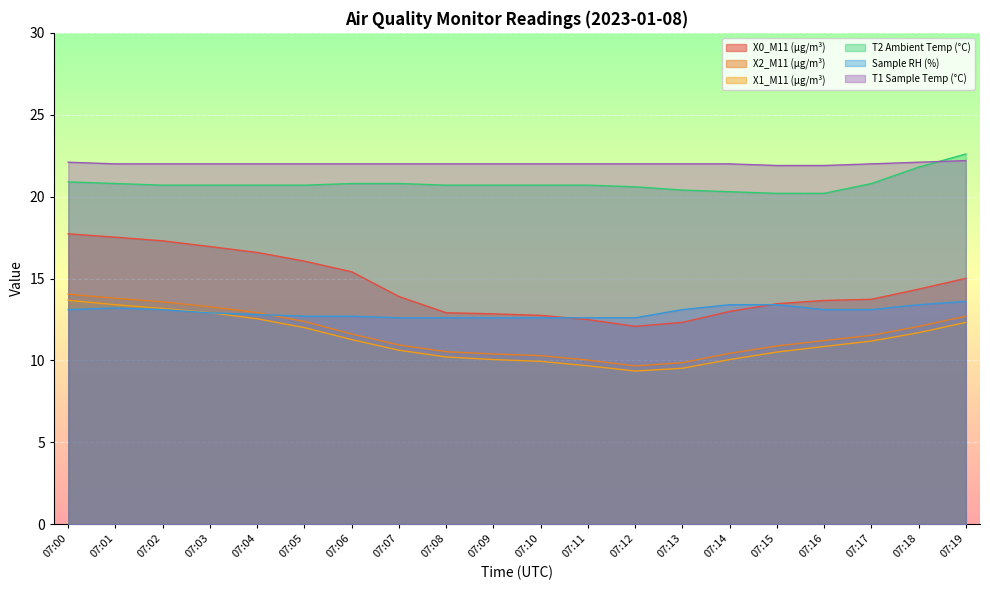

Reading left to right, what are all the values shown in this chart?

X0_M11 (μg/m³): 17.7	17.5	17.3	16.9	16.6	16.1	15.4	13.9	12.9	12.8	12.8	12.5	12.1	12.3	13.0	13.5	13.7	13.7	14.3	15.0
X2_M11 (μg/m³): 14.0	13.8	13.6	13.3	12.9	12.4	11.6	10.9	10.5	10.4	10.3	10.0	9.7	9.9	10.4	10.9	11.2	11.5	12.1	12.7
X1_M11 (μg/m³): 13.7	13.4	13.2	12.9	12.5	12.0	11.3	10.6	10.2	10.1	9.9	9.7	9.3	9.5	10.1	10.5	10.8	11.2	11.7	12.3
T2 Ambient Temp (°C): 20.9	20.8	20.7	20.7	20.7	20.7	20.8	20.8	20.7	20.7	20.7	20.7	20.6	20.4	20.3	20.2	20.2	20.8	21.8	22.6
Sample RH (%): 13.1	13.2	13.1	12.9	12.8	12.7	12.7	12.6	12.6	12.6	12.6	12.6	12.6	13.1	13.4	13.4	13.1	13.1	13.4	13.6
T1 Sample Temp (°C): 22.1	22.0	22.0	22.0	22.0	22.0	22.0	22.0	22.0	22.0	22.0	22.0	22.0	22.0	22.0	21.9	21.9	22.0	22.1	22.2